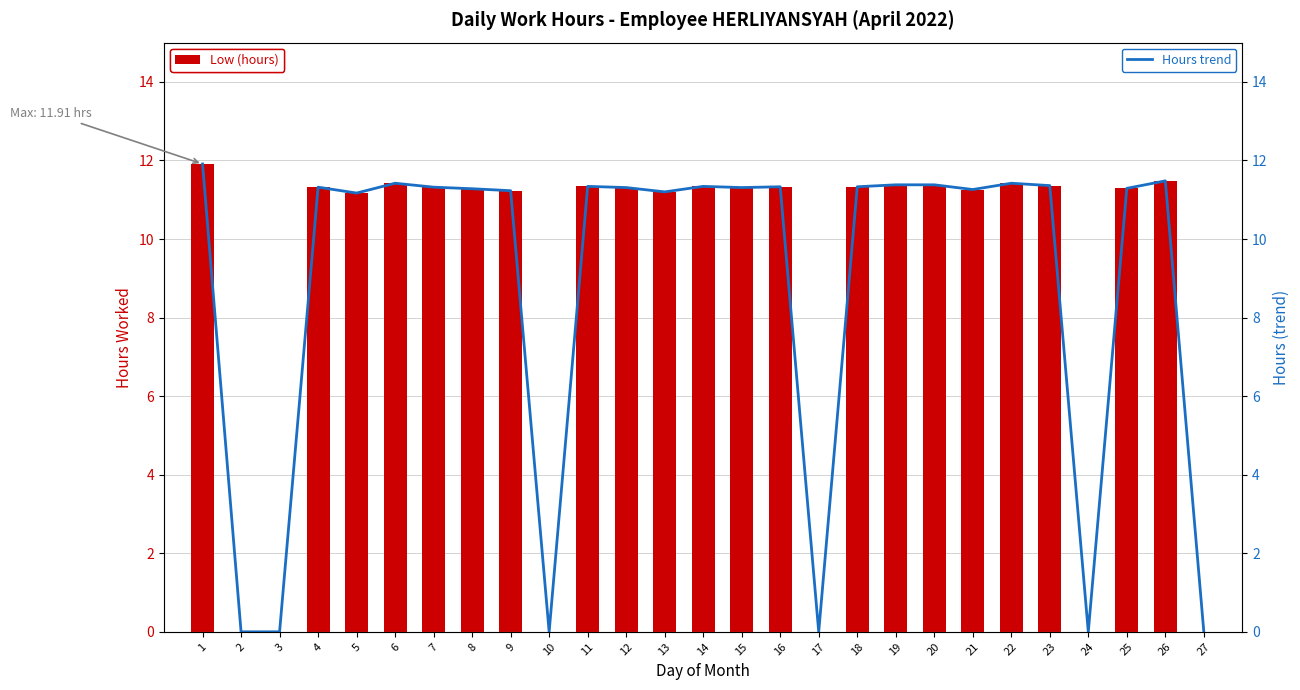

At how many categories does at least one series exceed 10?

21